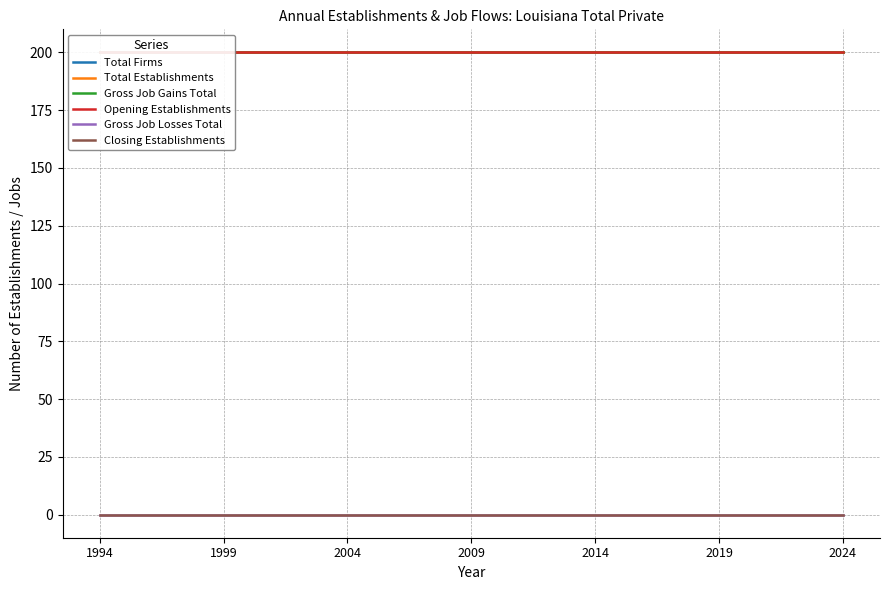

What is the value of the Gross Job Gains Total point at the 2nd from the left?

200